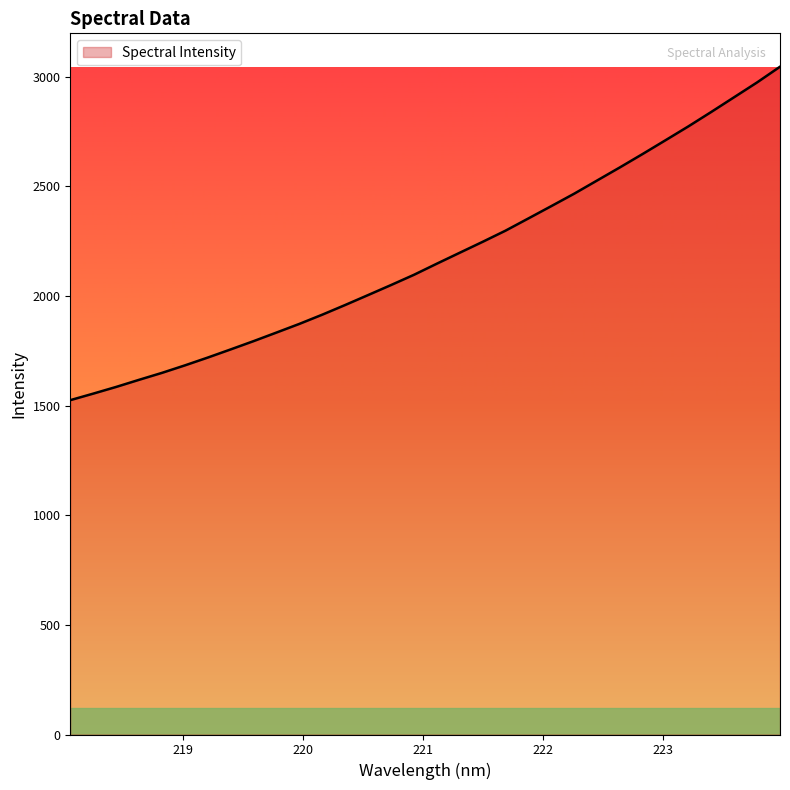

What is the maximum value shown in the chart?

3046.2